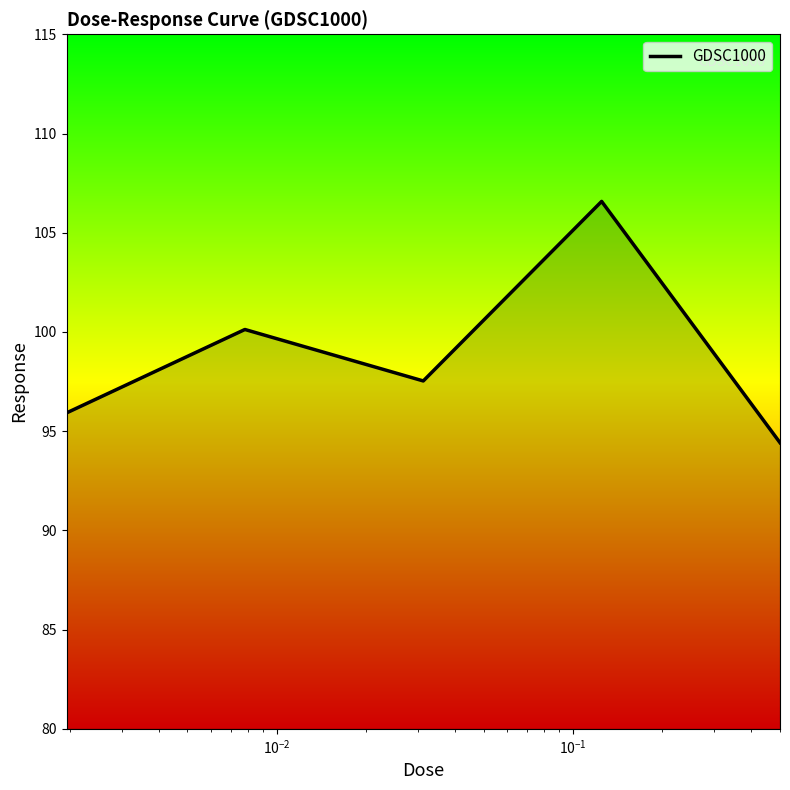

How many lines are shown in the chart?

1